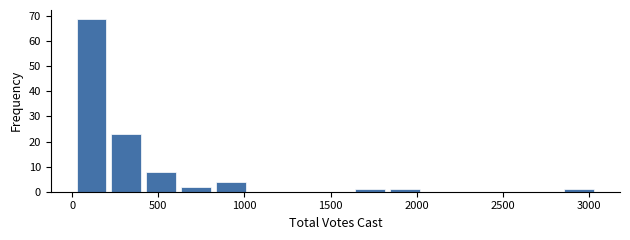

Reading left to right, transcribe this chart: for each bar, give the range it covers on the x-axis and its height. Neither the bar edges nor the heights are printed on the chart, so give them approximately, as read against the axes.

0 to 200: 69
200 to 400: 23
400 to 600: 8
600 to 800: 2
800 to 1000: 4
1000 to 1200: 0
1200 to 1450: 0
1450 to 1650: 0
1650 to 1850: 1
1850 to 2050: 1
2050 to 2250: 0
2250 to 2450: 0
2450 to 2650: 0
2650 to 2850: 0
2850 to 3050: 1